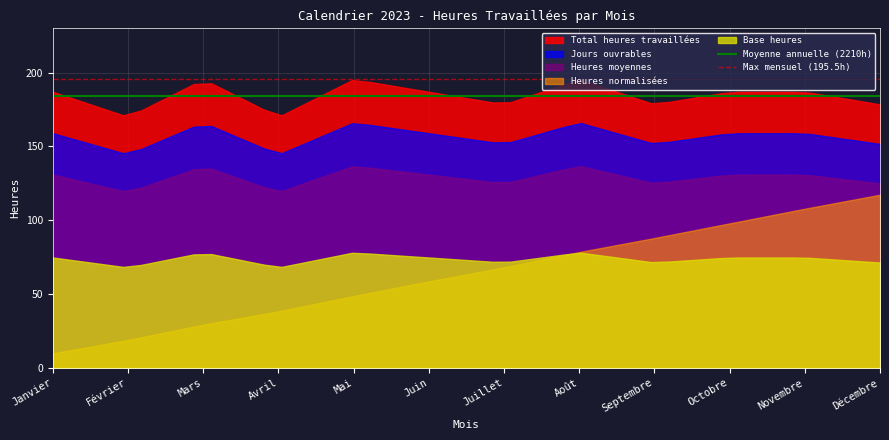

The value of Max mensuel (195.5h) at Février is 294.7. True or false?

False